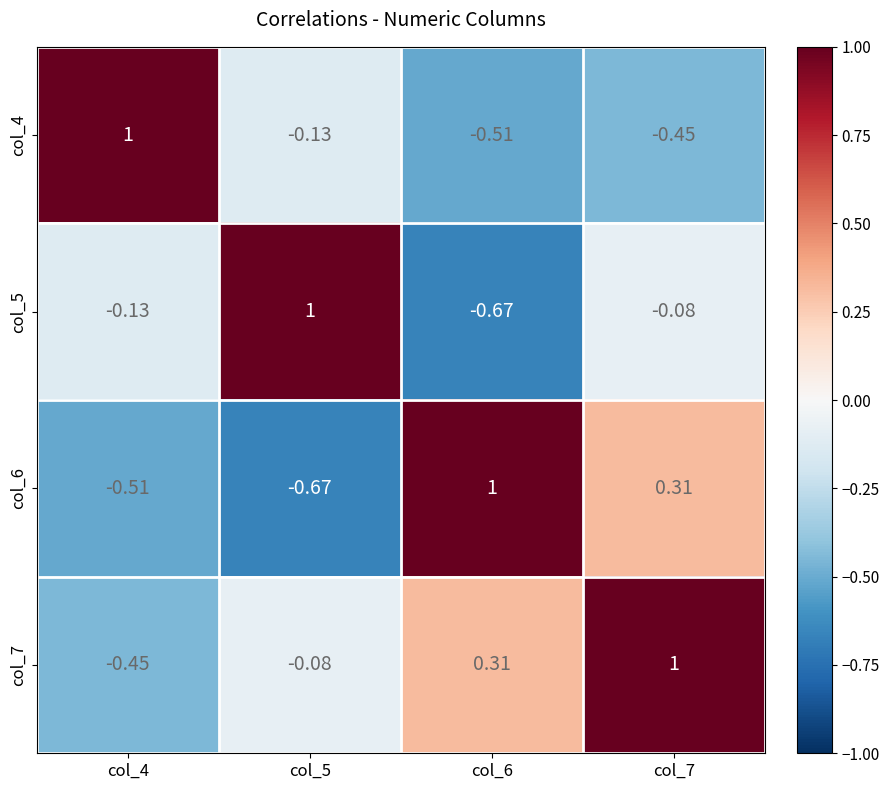

Count the number of categories in the chart.

4